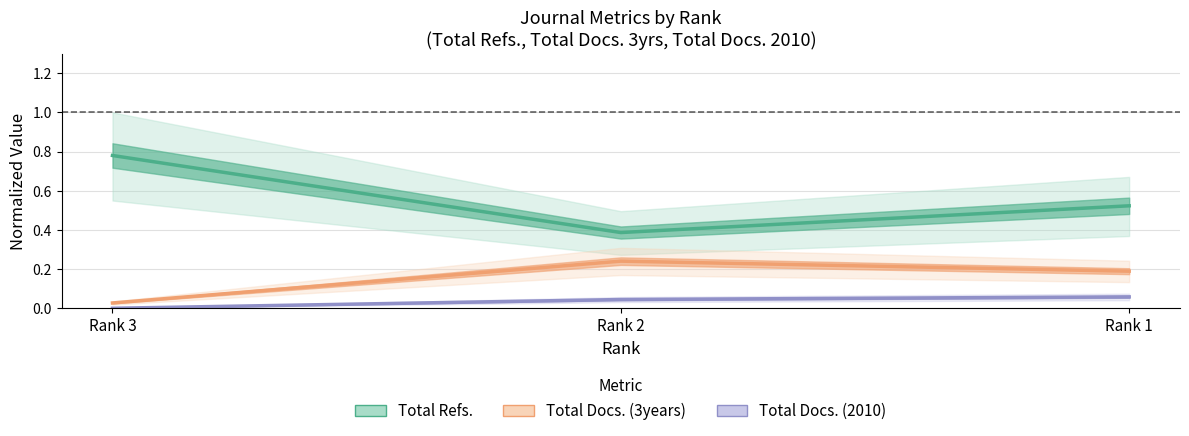

Where is Total Docs. (3years) nearest to the value 0?

Rank 3